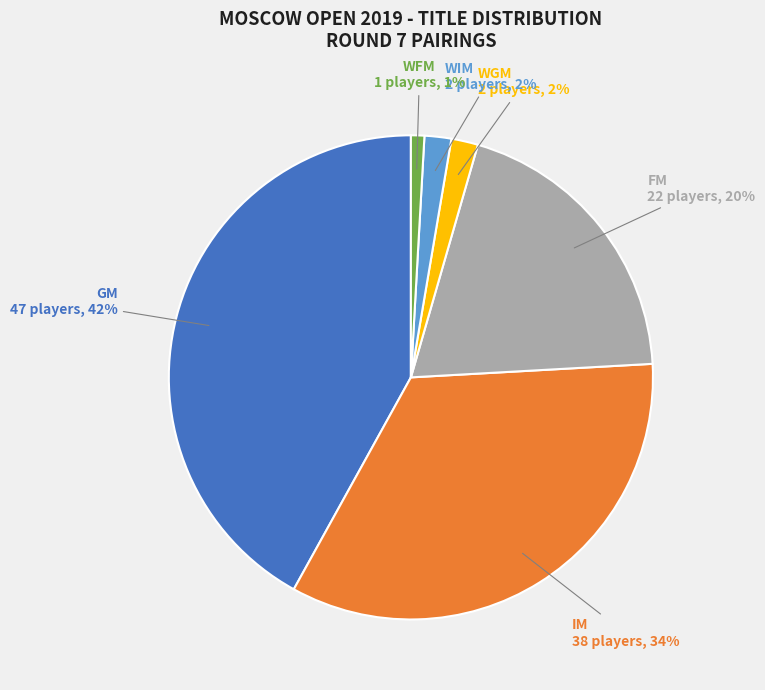

What is the ratio of the value at WGM to the value at IM?

0.1